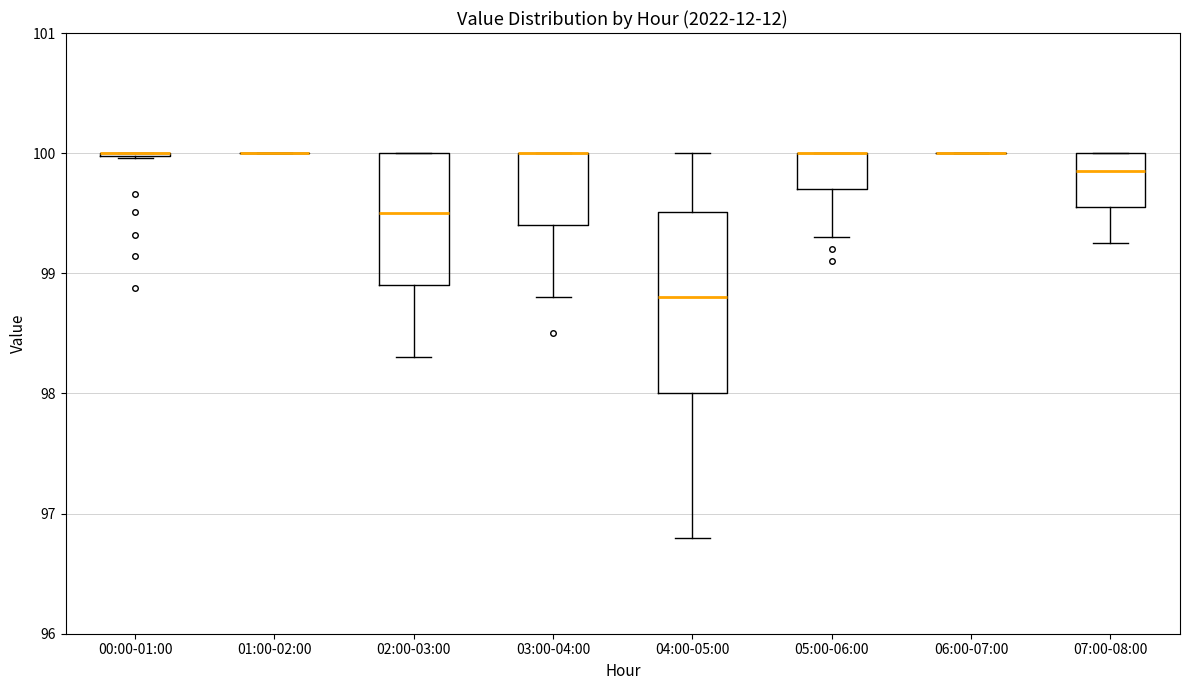

Reading left to right, read every box against the y-axis: the position of its median line, the range the box covers, and the ends of its whiskers. The values are not printed on the chart, so give them approximately, as read against the axis.

00:00-01:00: box collapsed to a line at 100.0, whiskers 100.0 to 100.0
01:00-02:00: box collapsed to a line at 100.0, whiskers 100.0 to 100.0
02:00-03:00: median 99.5, box 98.9 to 100.0, whiskers 98.3 to 100.0
03:00-04:00: median 100.0 (drawn on the box's upper edge), box 99.4 to 100.0, whiskers 98.8 to 100.0
04:00-05:00: median 98.8, box 98.0 to 99.5, whiskers 96.8 to 100.0
05:00-06:00: median 100.0 (drawn on the box's upper edge), box 99.7 to 100.0, whiskers 99.3 to 100.0
06:00-07:00: box collapsed to a line at 100.0, whiskers 100.0 to 100.0
07:00-08:00: median 99.9, box 99.6 to 100.0, whiskers 99.3 to 100.0